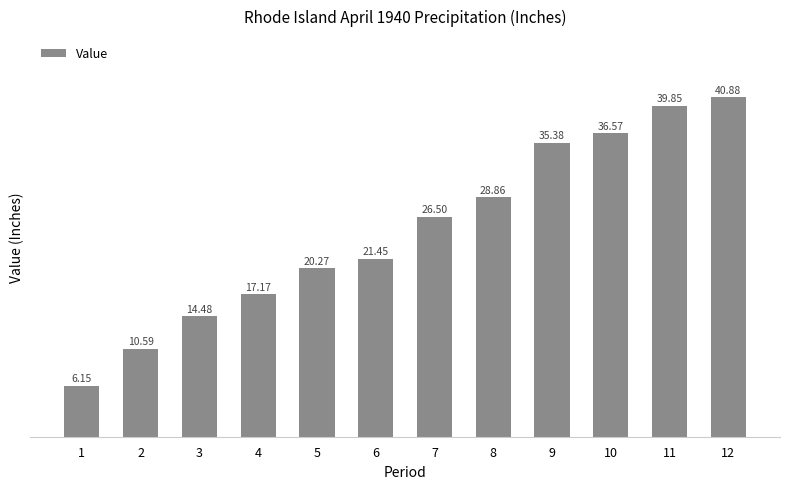

Read the value at 3.

14.5